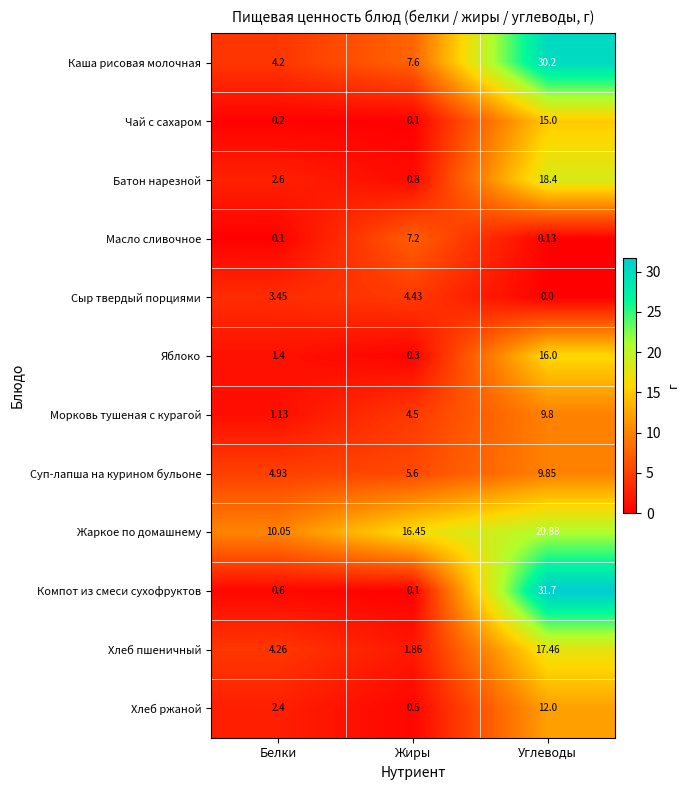

Is the value of Сыр твердый порциями at Белки greater than the value of Жаркое по домашнему at Белки?

No